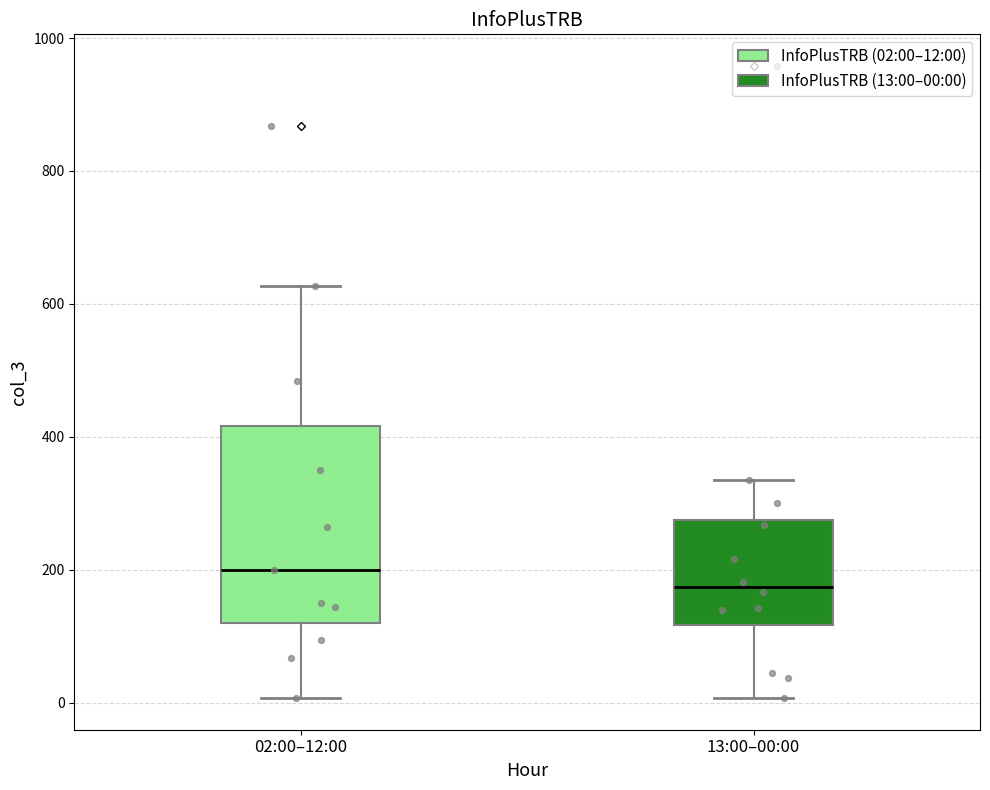

Comparing the boxes themselves (not the whiskers), which one is the tallest?

02:00–12:00